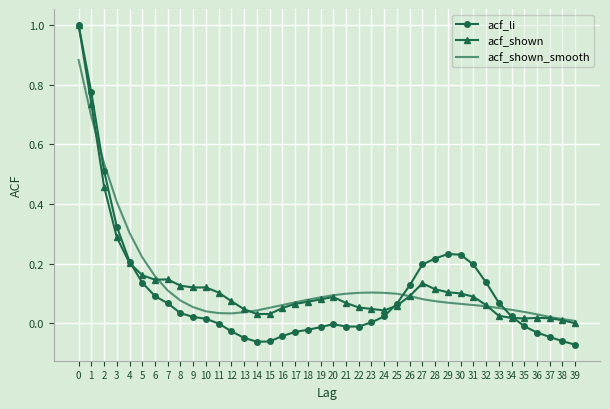

Which series has the largest range (max minus min)?

acf_li